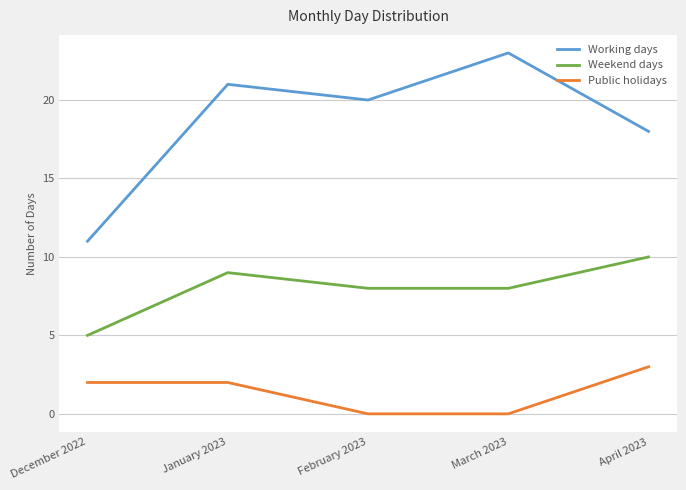

List the series in order of their peak value, highest first.

Working days, Weekend days, Public holidays